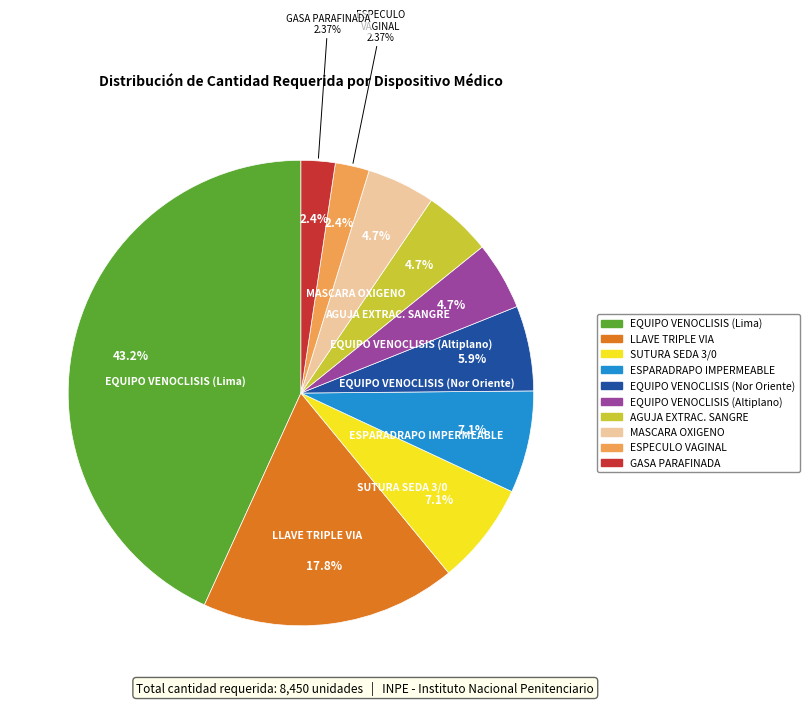

Is there any slice that represents more than half of the pie?

No